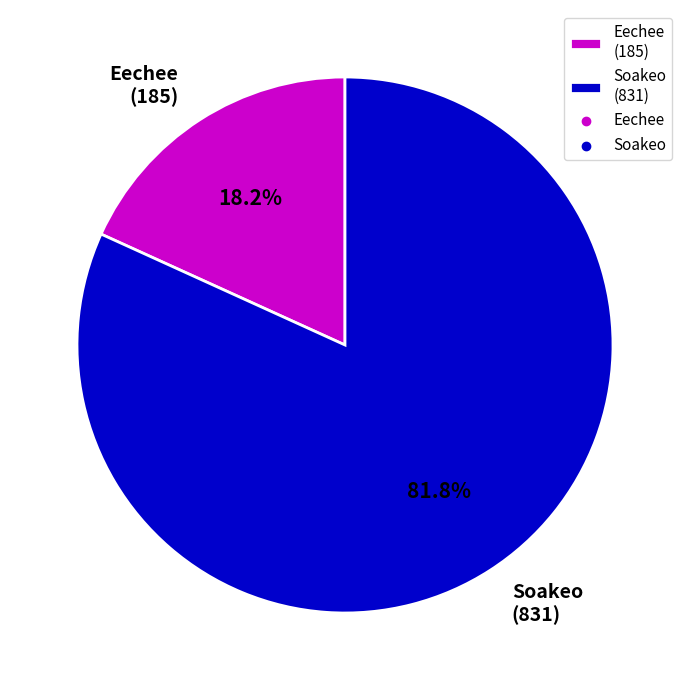

Rank the categories by value from highest to lowest.

Soakeo, Eechee